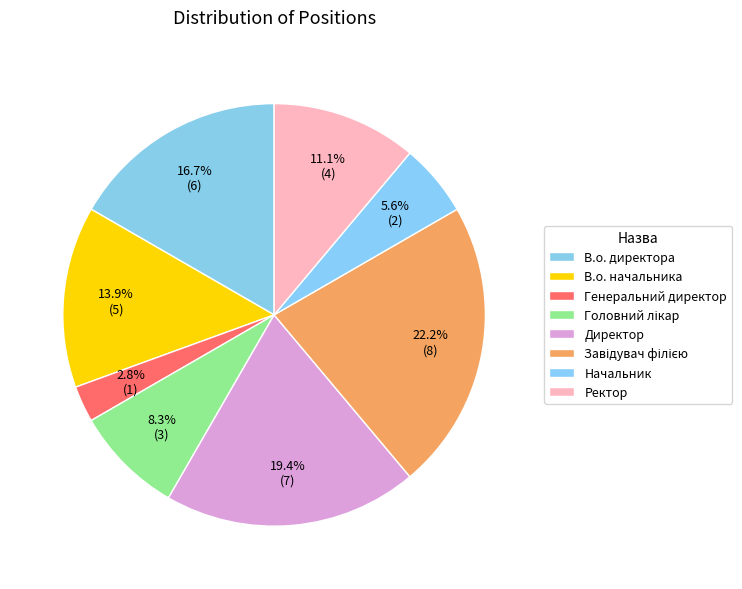

Which slice is the largest?

Завідувач філією